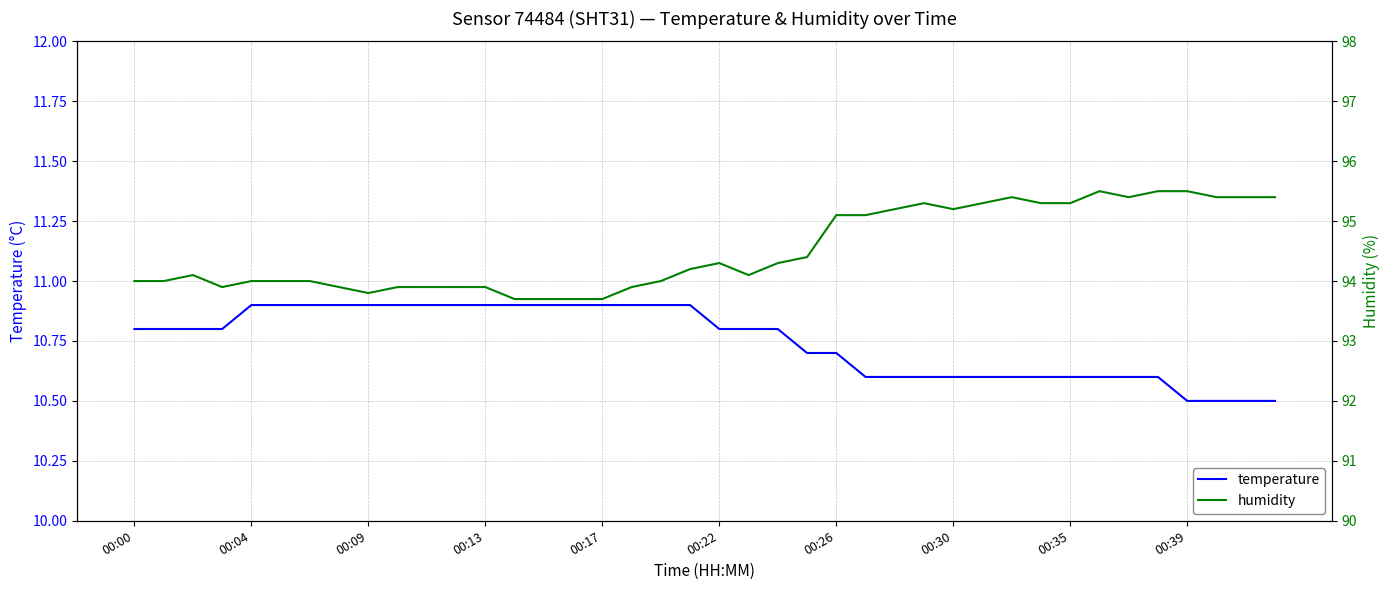

True or false: humidity and temperature intersect in this chart.

False